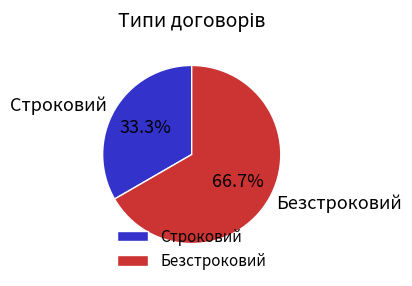

Count the number of slices in the pie.

2